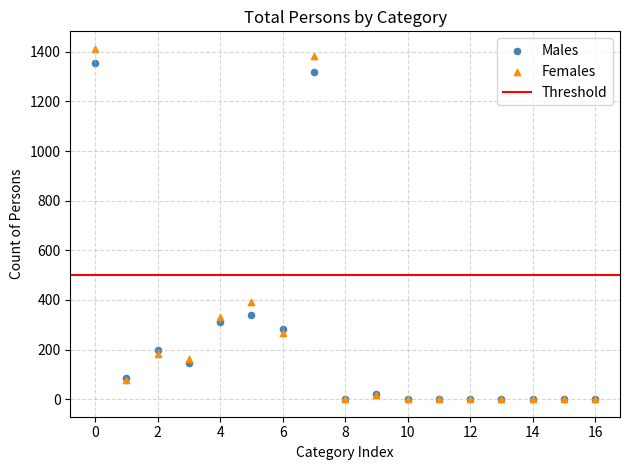

In the Females series, what Y value is closest to 706?

391